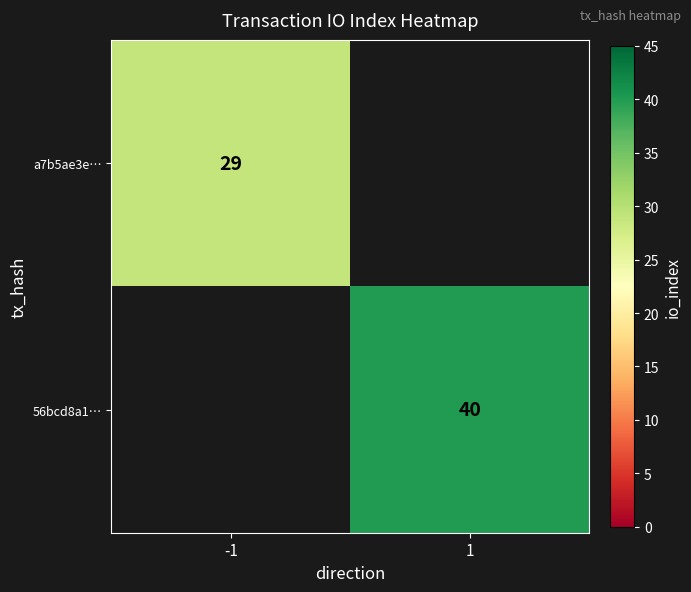

What is the minimum value shown in the chart?

29.0